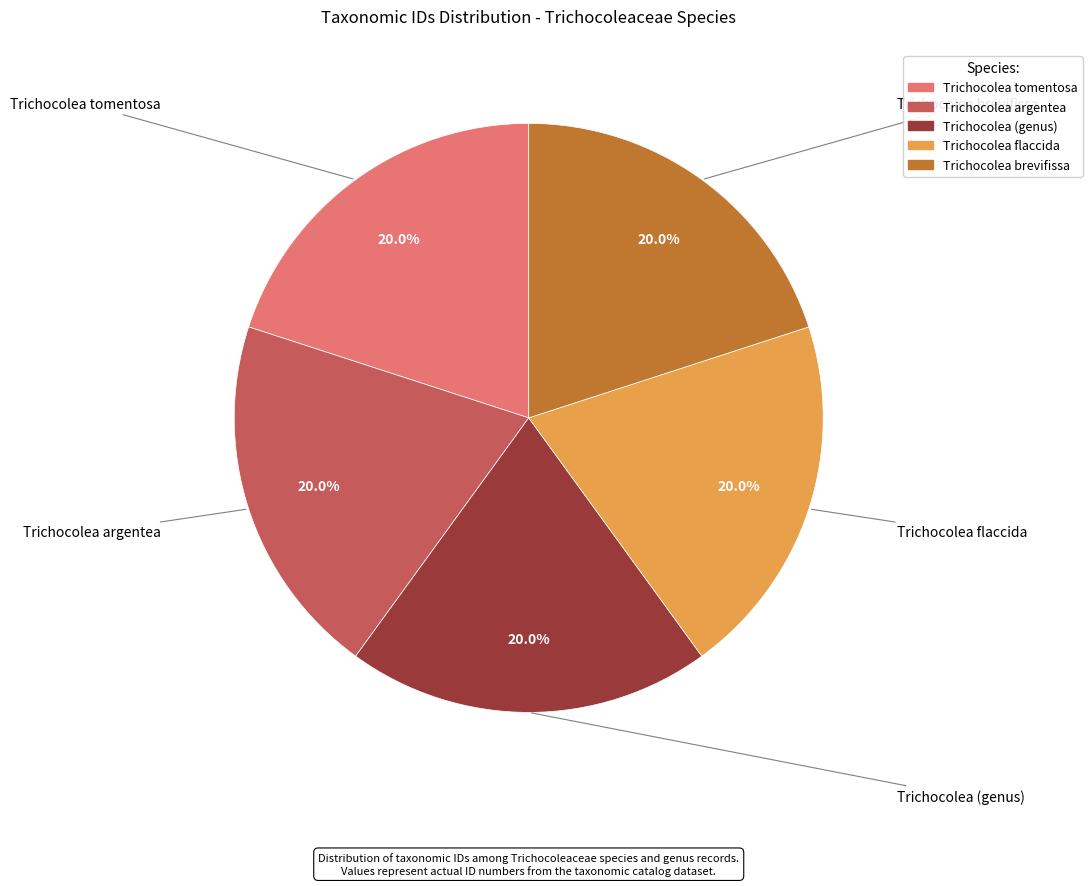

Approximately how many times larger is the value at Trichocolea (genus) compared to Trichocolea argentea?

1.0